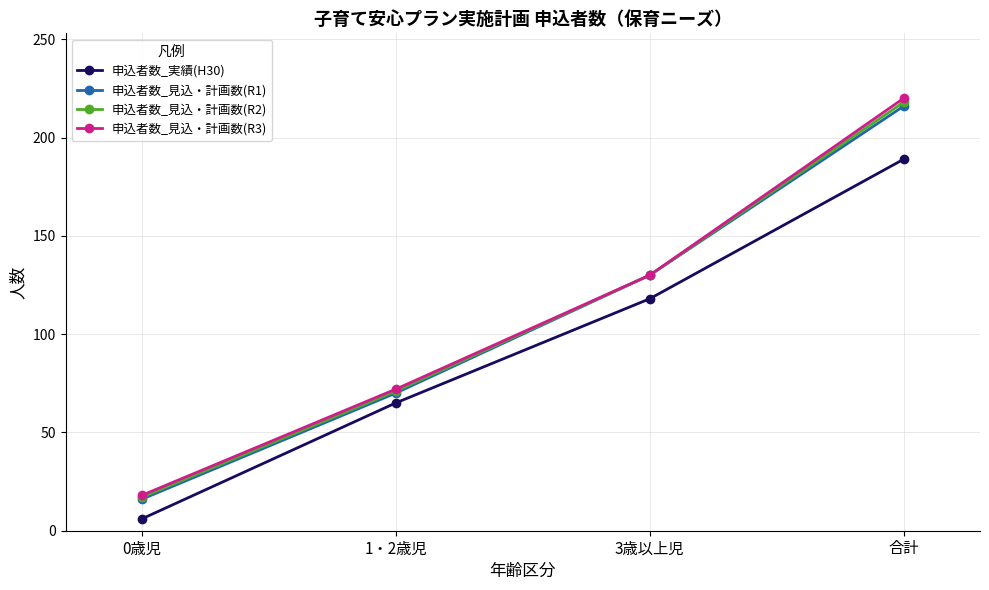

What is the average value of the 申込者数_見込・計画数(R2) series?

109